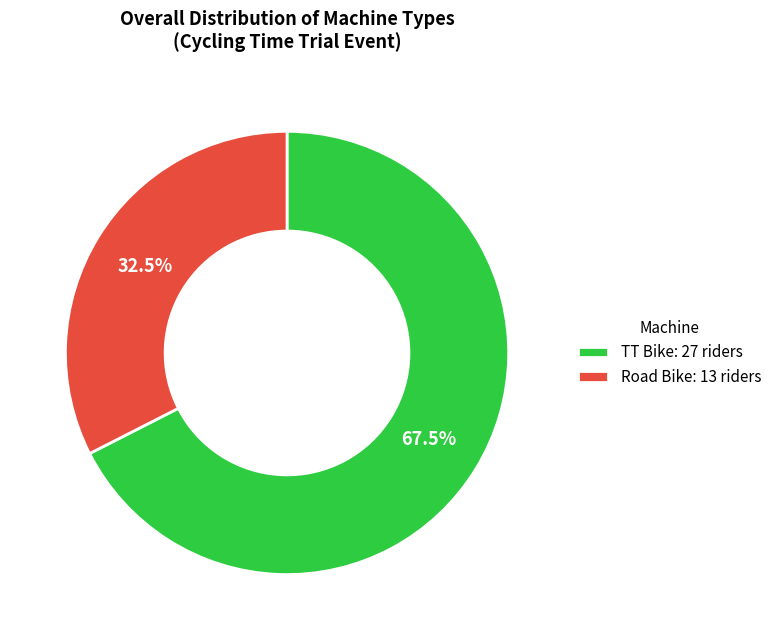

Rank the categories by value from lowest to highest.

Road Bike, TT Bike